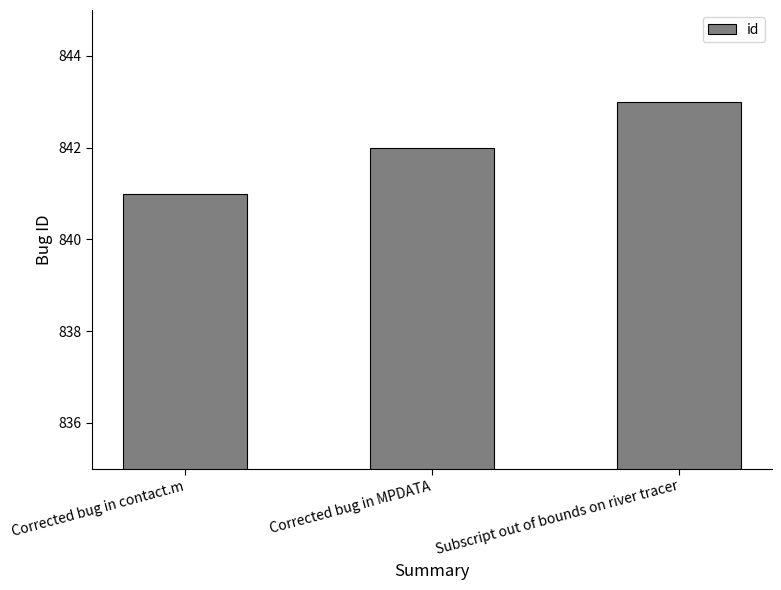

Reading left to right, extract all data points from this chart.

Corrected bug in contact.m=841	Corrected bug in MPDATA=842	Subscript out of bounds on river tracer=843